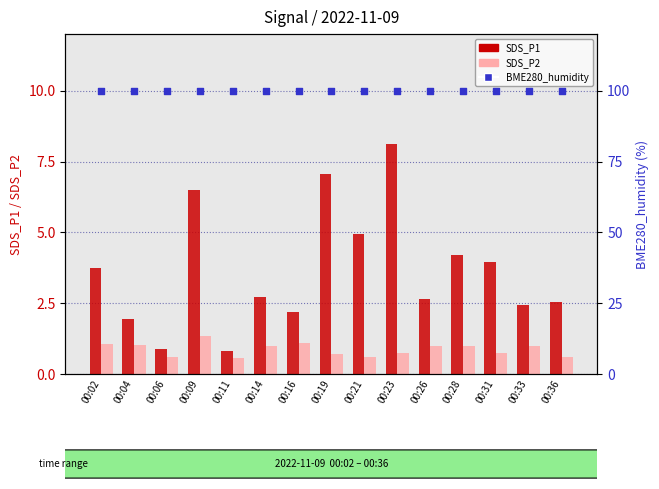

What is the total value across all series at 00:09?

107.8